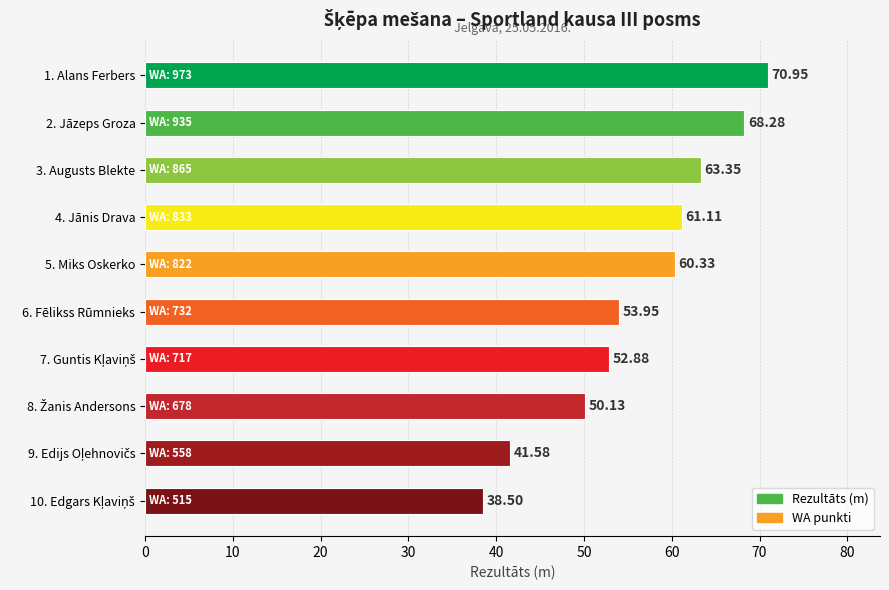

What is the minimum value shown in the chart?

38.5